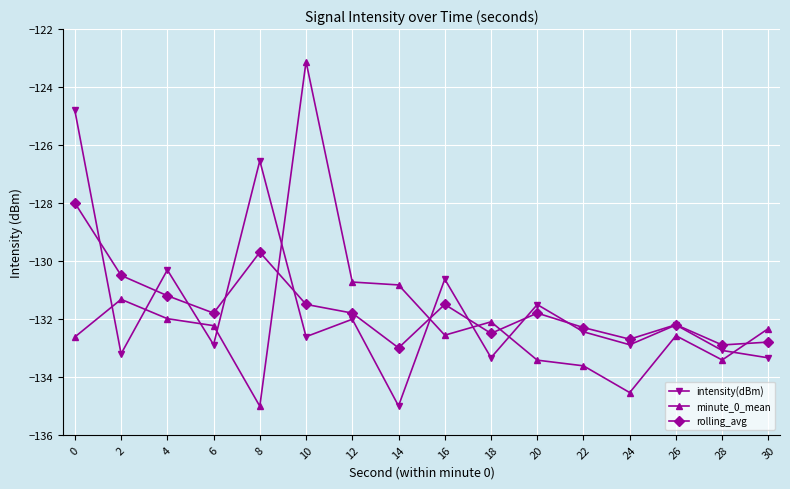

What is the difference between the maximum and minimum values in the minute_0_mean series?

11.9